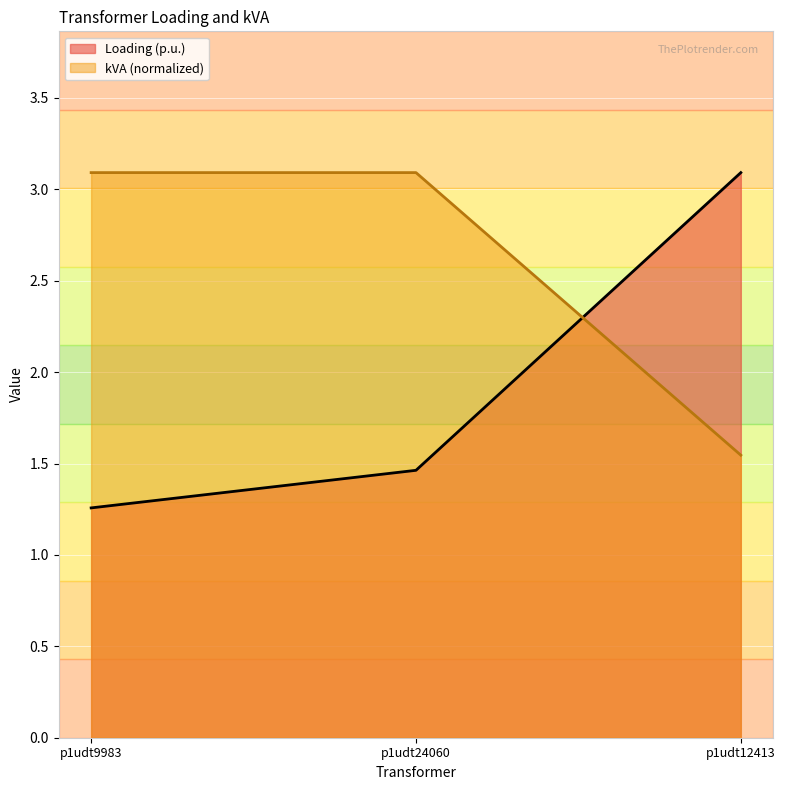

What is the smallest value displayed?

1.3